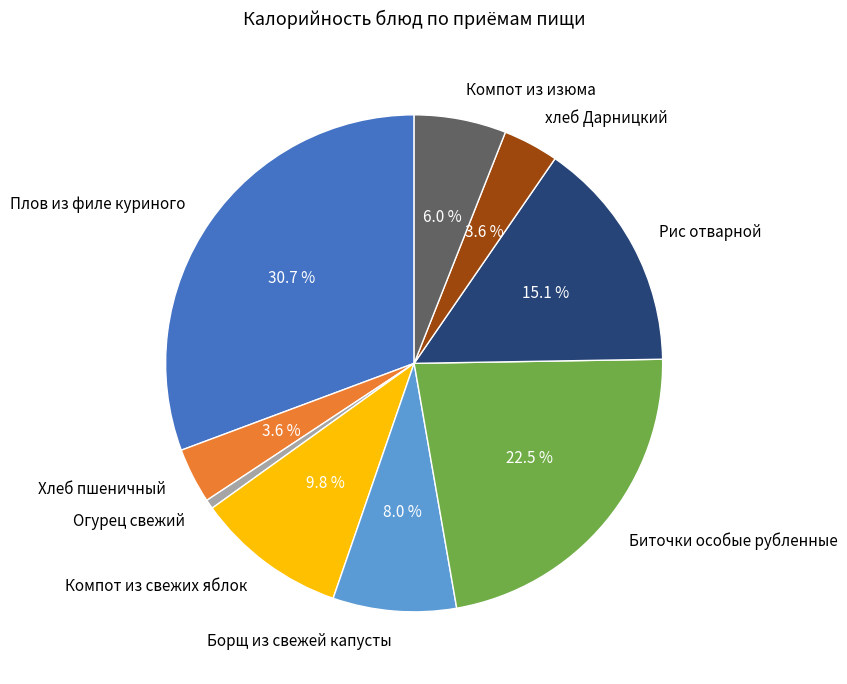

To the nearest percent, what is the average slice percentage?

11%